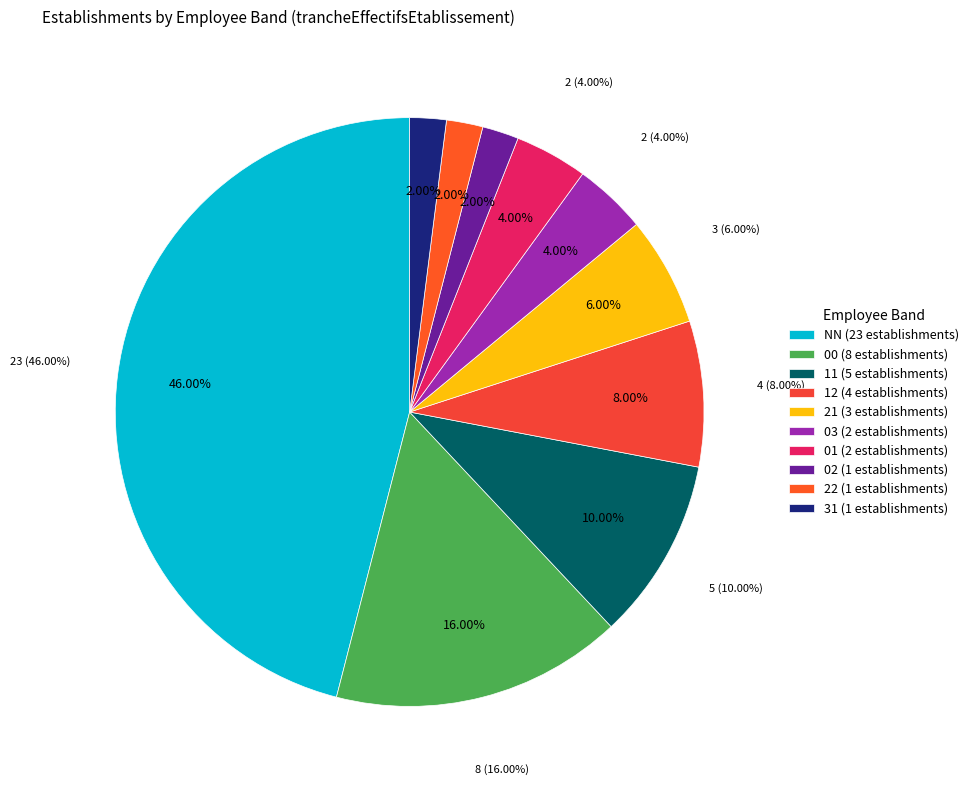

True or false: 00 accounts for 16% of the total.

True